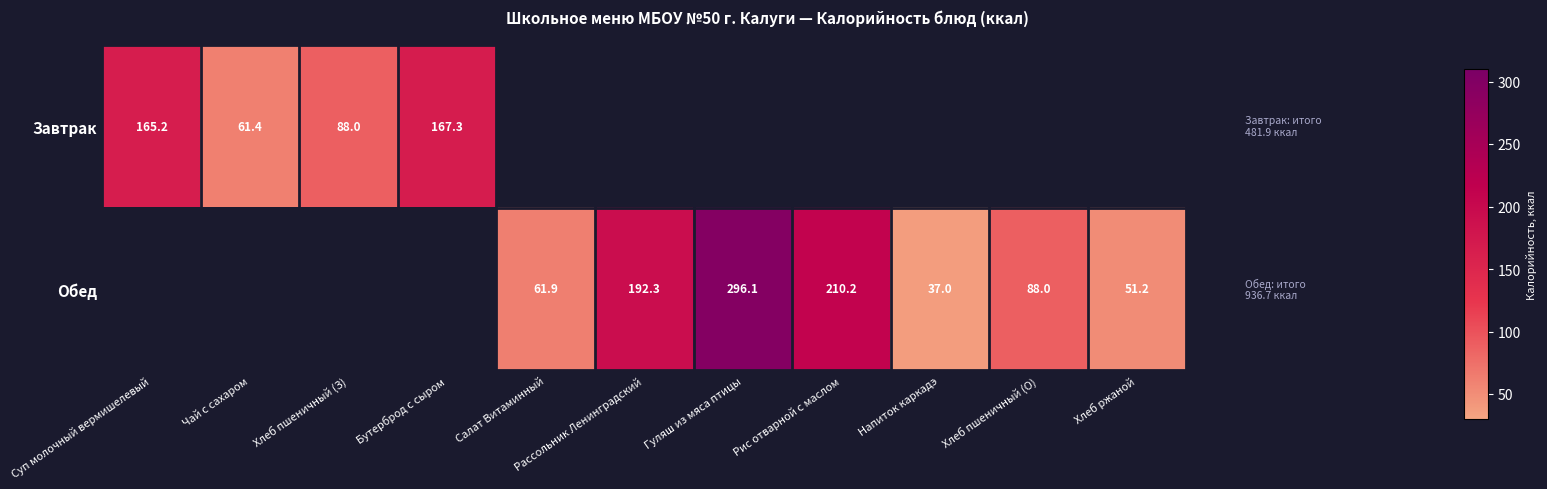

The Обед series shows 51.2 at Хлеб ржаной. True or false?

True